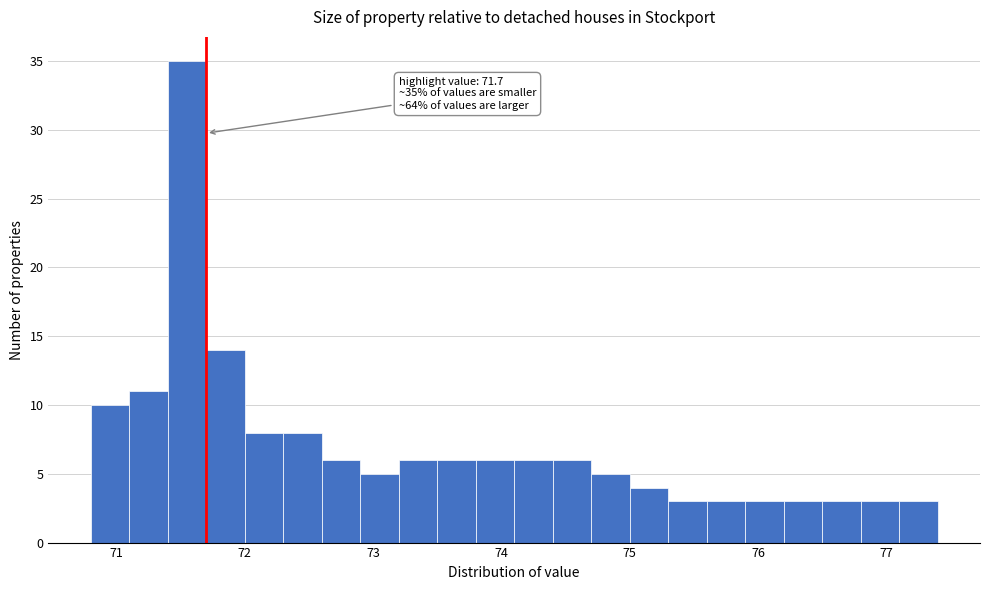

Around what value on the x-axis is the tallest bar? Give the approximate position of its centre, as read against the axis.

71.6